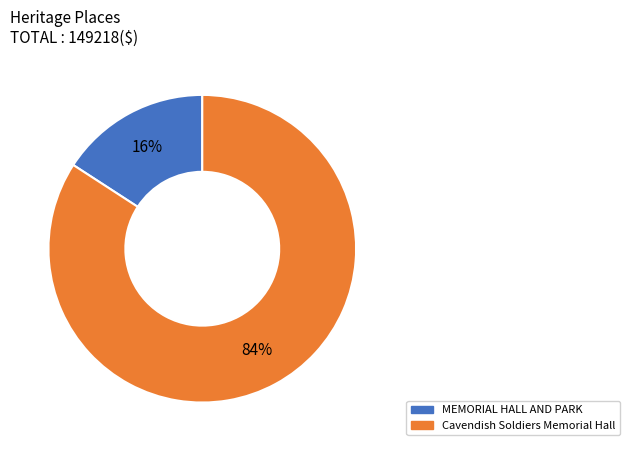

Count the number of slices in the pie.

2